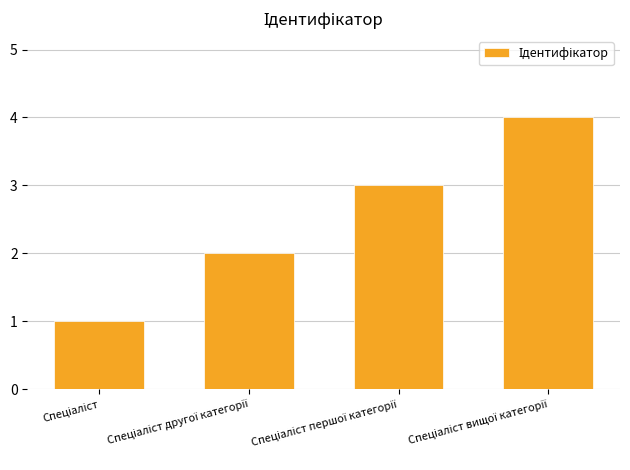

What is the difference between the maximum and minimum values?

3